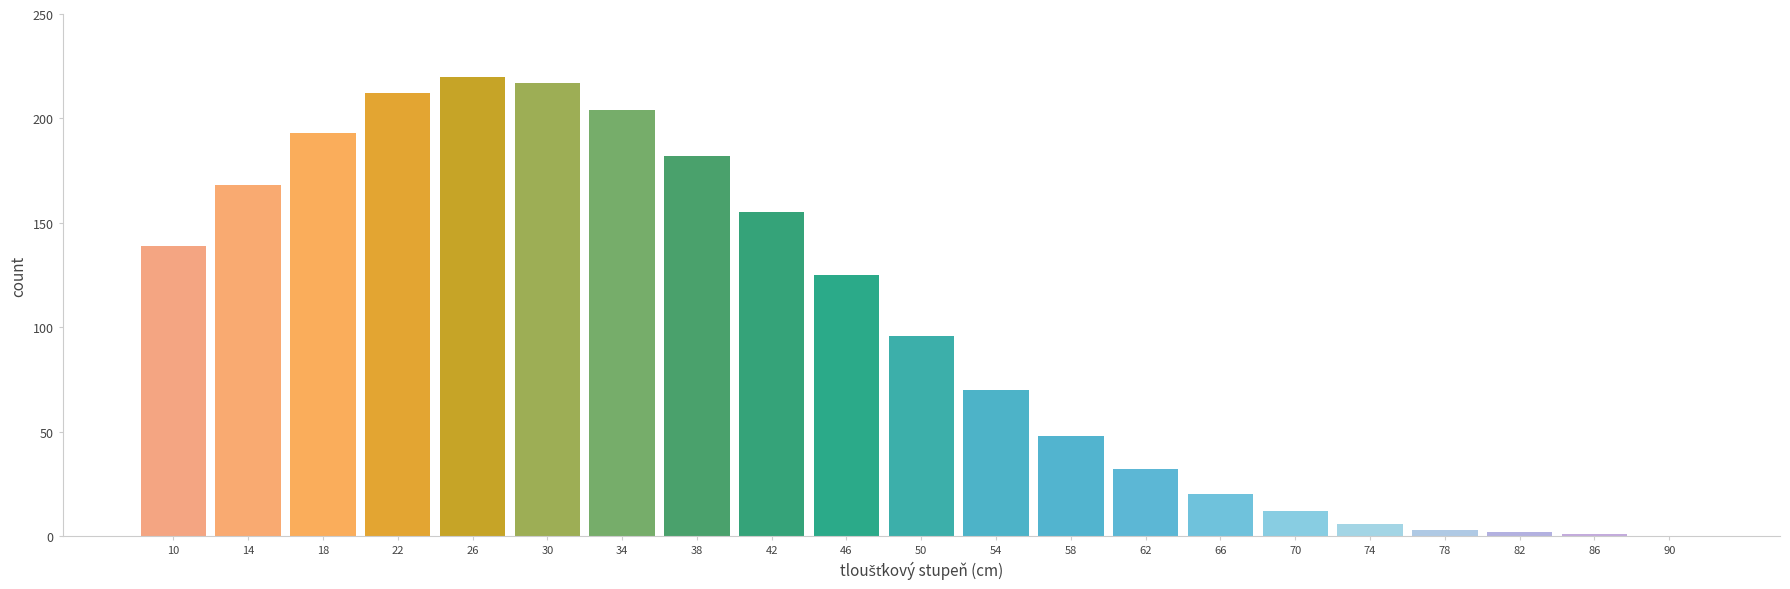

Reading left to right, list all the values displayed in this chart.

10=139	14=168	18=193	22=212	26=220	30=217	34=204	38=182	42=155	46=125	50=96	54=70	58=48	62=32	66=20	70=12	74=6	78=3	82=2	86=1	90=0